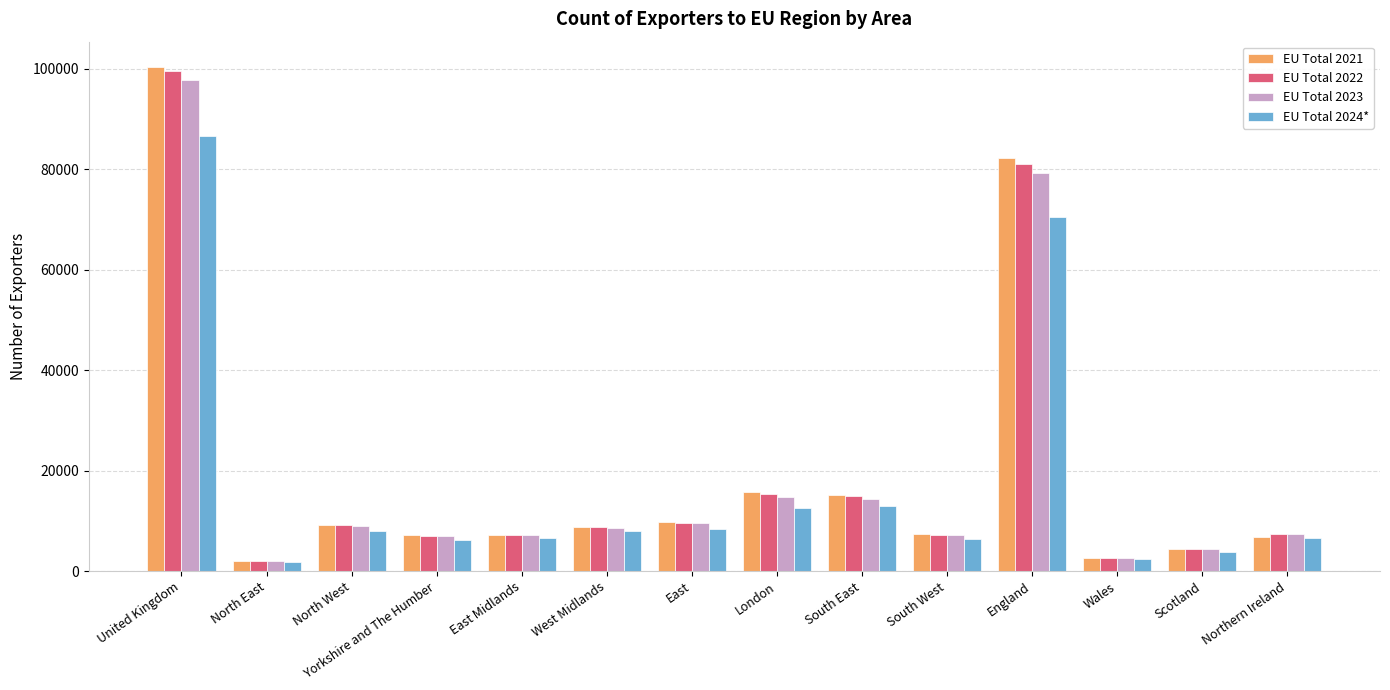

The EU Total 2021 series shows 82143 at England. True or false?

True